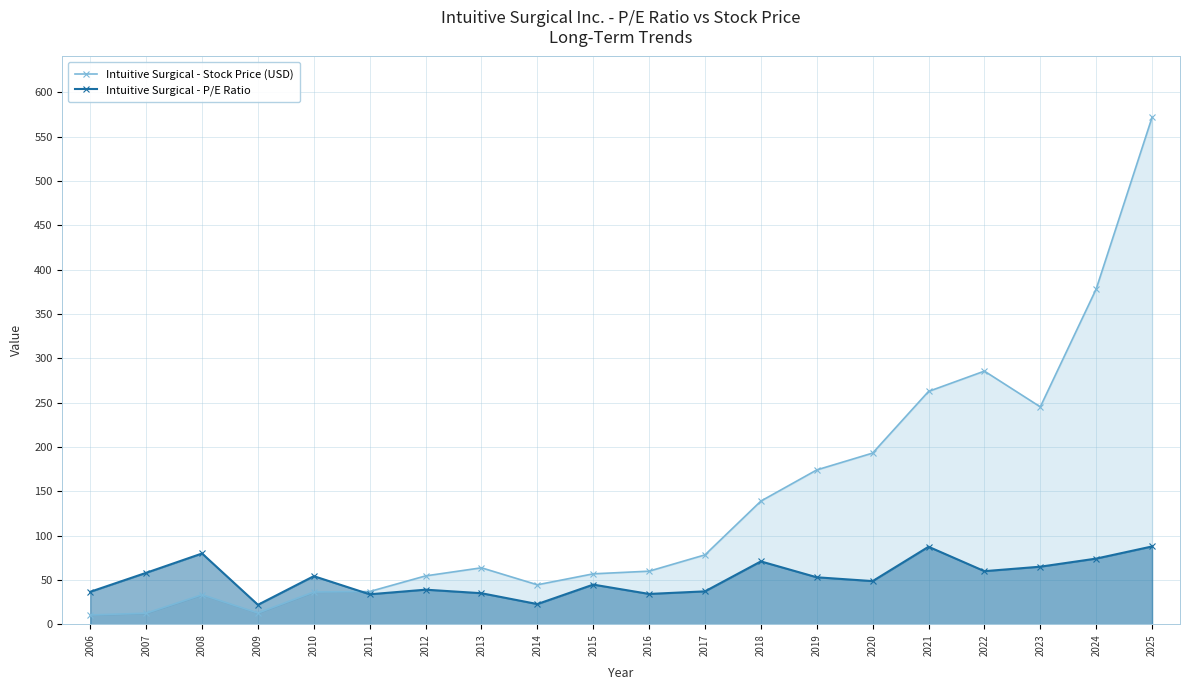

How many categories are shown in the chart?

20